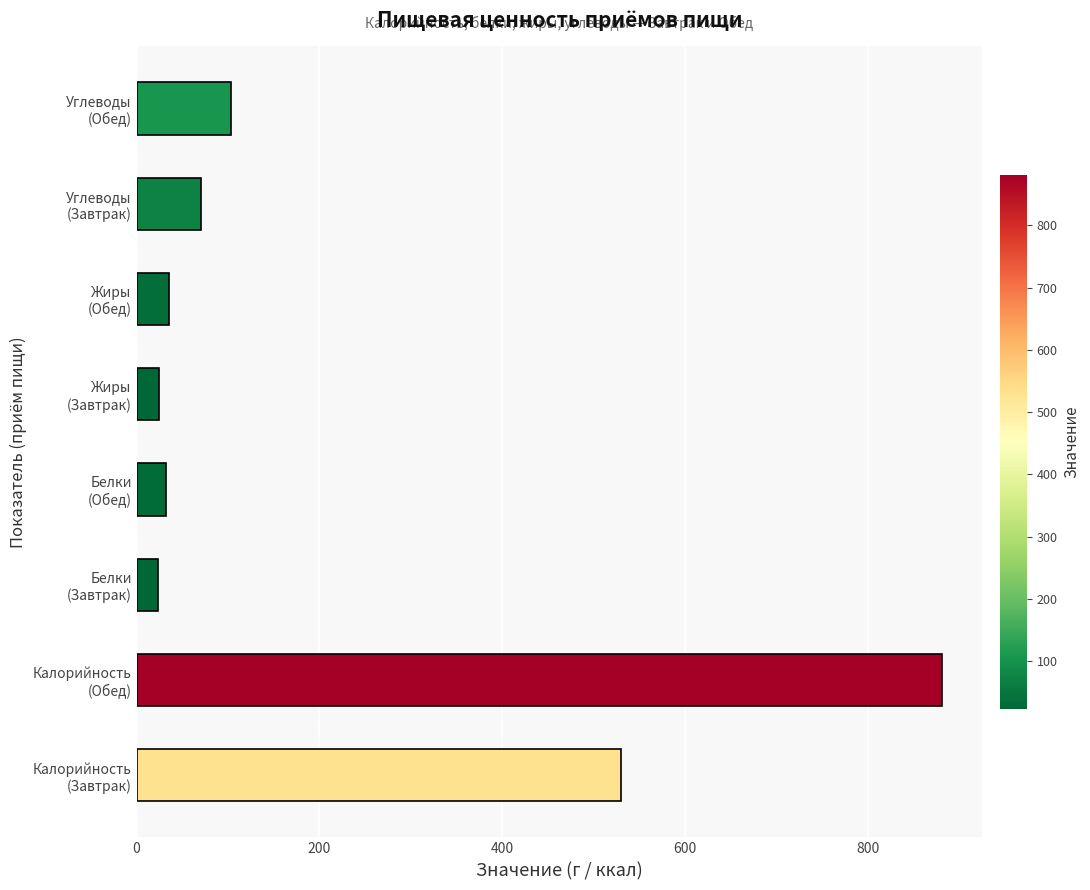

What is the difference between the second highest and minimum values?

506.9